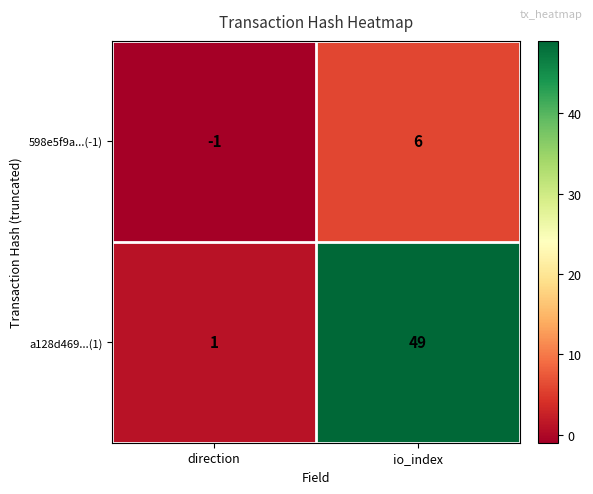

What is the sum of all 598e5f9a...(-1) values?

5